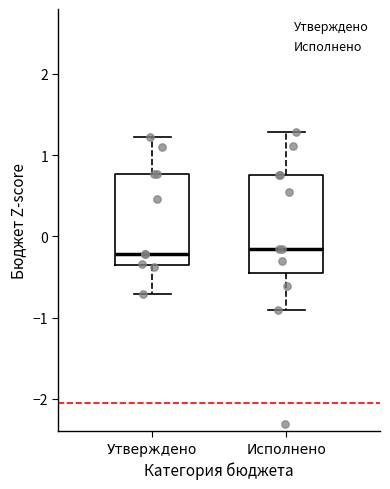

Reading left to right, transcribe this box plot: for each box, give where its median line is, the range the box spans, and where its two whiskers end, as read against the y-axis. The values are not printed on the chart, so give them approximately, as read against the axis.

Утверждено: median -0.2, box -0.4 to 0.8, whiskers -0.7 to 1.2
Исполнено: median -0.2, box -0.5 to 0.8, whiskers -0.9 to 1.3